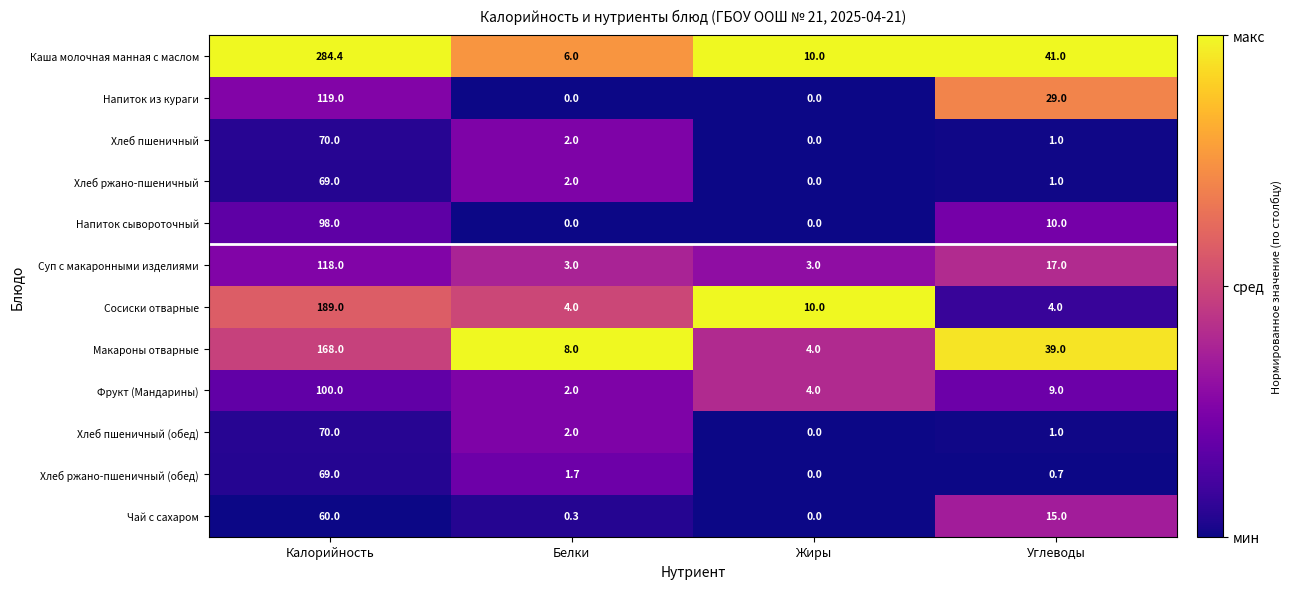

What is the maximum value shown in the chart?

284.4